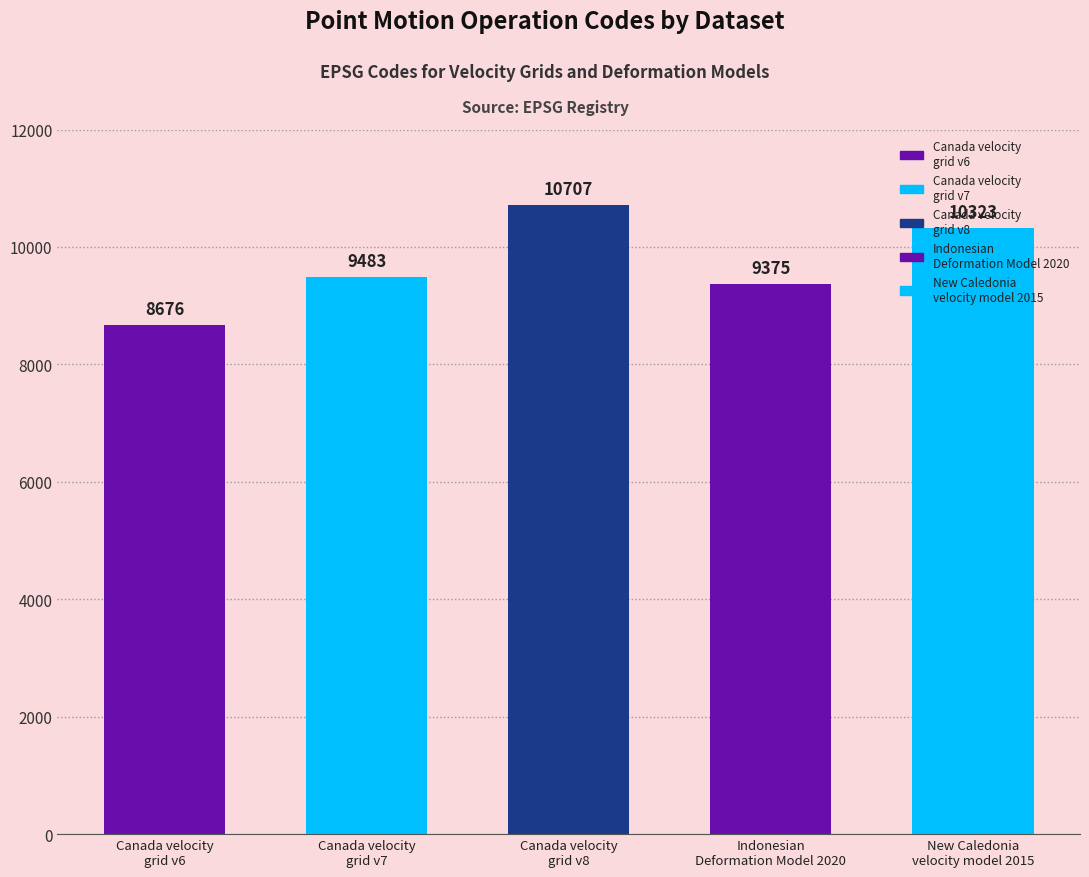

What position from the right is Canada velocity
grid v7?

4